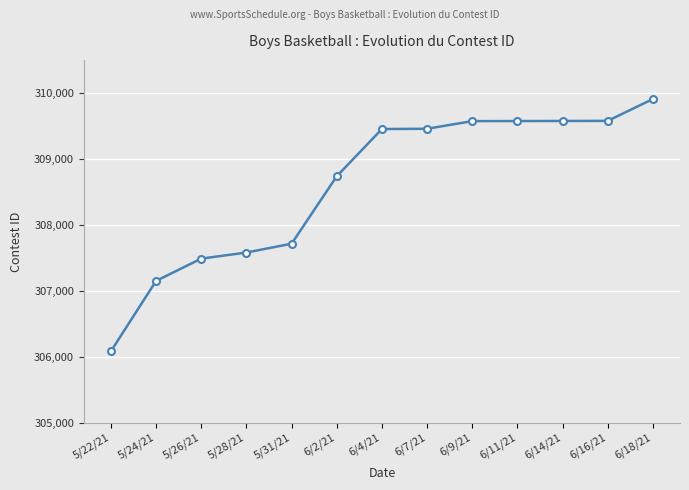

How many values are below 309452?

6